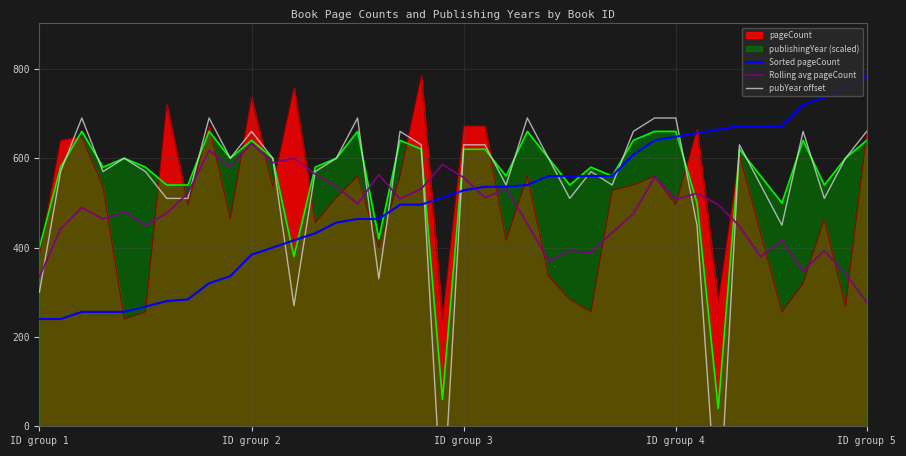

What is the sum of all Sorted pageCount values?

19866.0